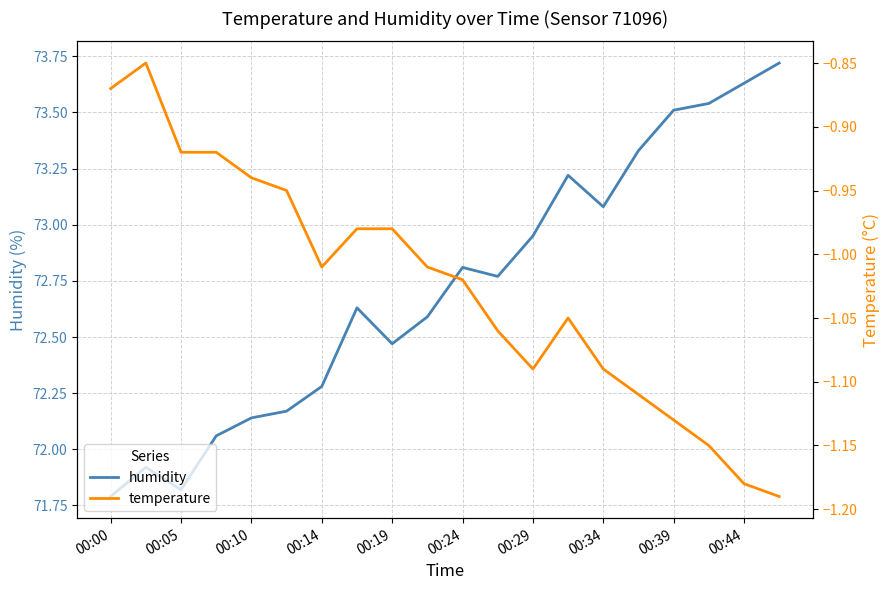

Which label corresponds to the smallest value in the chart?

19